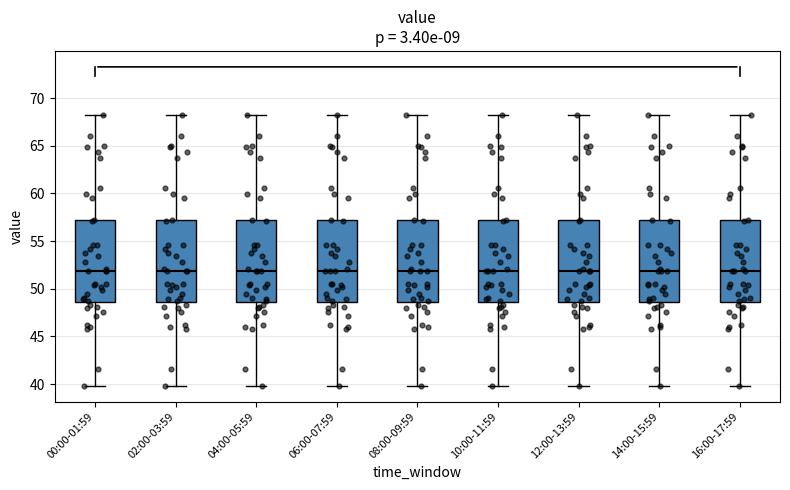

Reading left to right, transcribe this box plot: for each box, give where its median line is, the range the box spans, and where its two whiskers end, as read against the y-axis. The values are not printed on the chart, so give them approximately, as read against the axis.

00:00-01:59: median 52.0, box 48.5 to 57.0, whiskers 40.0 to 68.5
02:00-03:59: median 52.0, box 48.5 to 57.0, whiskers 40.0 to 68.5
04:00-05:59: median 52.0, box 48.5 to 57.0, whiskers 40.0 to 68.5
06:00-07:59: median 52.0, box 48.5 to 57.0, whiskers 40.0 to 68.5
08:00-09:59: median 52.0, box 48.5 to 57.0, whiskers 40.0 to 68.5
10:00-11:59: median 52.0, box 48.5 to 57.0, whiskers 40.0 to 68.5
12:00-13:59: median 52.0, box 48.5 to 57.0, whiskers 40.0 to 68.5
14:00-15:59: median 52.0, box 48.5 to 57.0, whiskers 40.0 to 68.5
16:00-17:59: median 52.0, box 48.5 to 57.0, whiskers 40.0 to 68.5